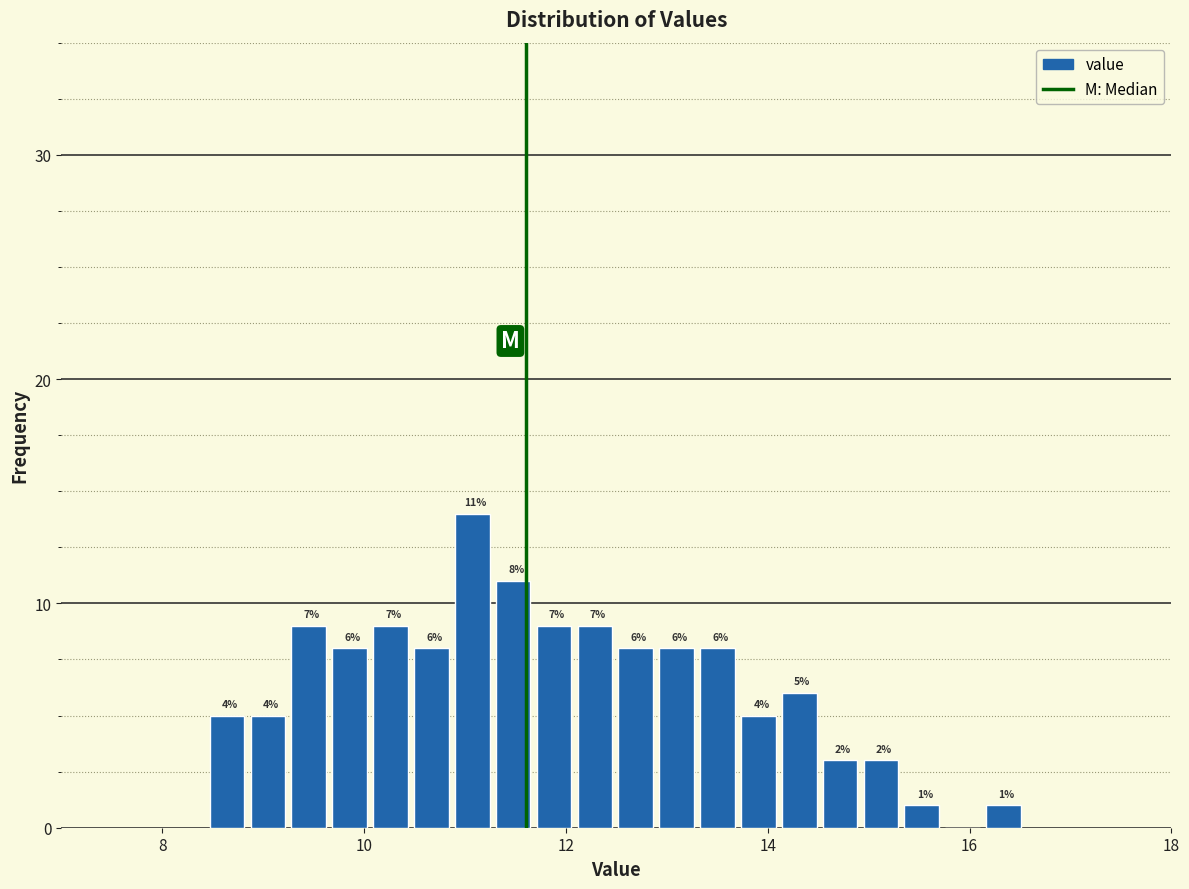

Around what value on the x-axis is the tallest bar? Give the approximate position of its centre, as read against the axis.

11.0